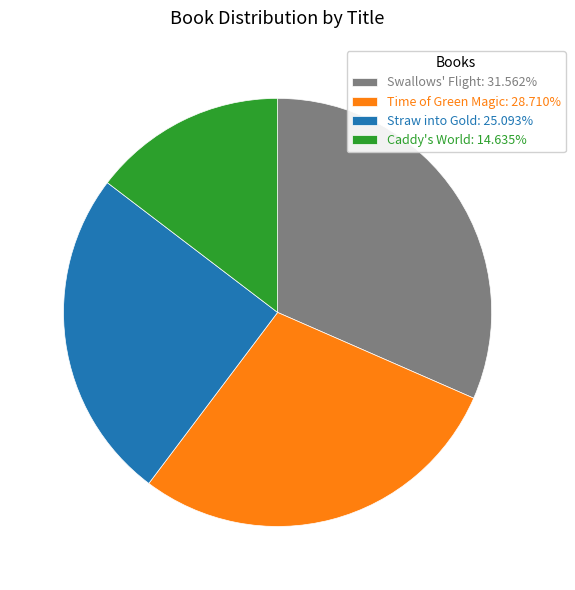

Between Caddy's World and Time of Green Magic, which is larger?

Time of Green Magic